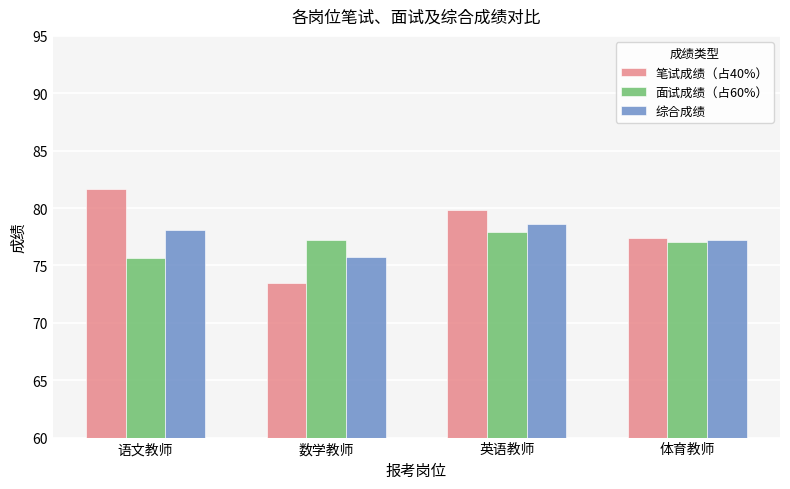

What is the average value of the 笔试成绩（占40%） series?

78.1